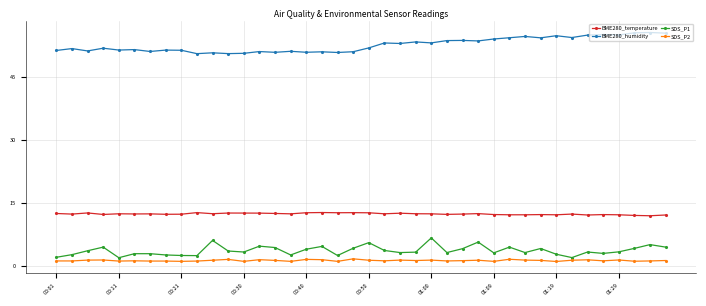

Which series has the largest total across all categories?

BME280_humidity